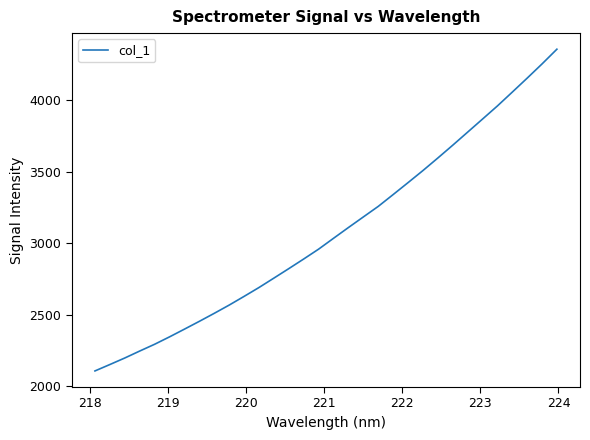

What is the smallest value displayed?

2107.8